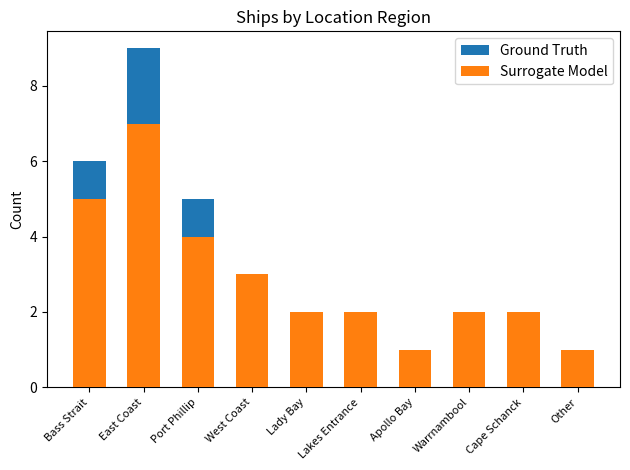

Is the value of Surrogate Model at Warrnambool greater than the value of Ground Truth at Lakes Entrance?

No